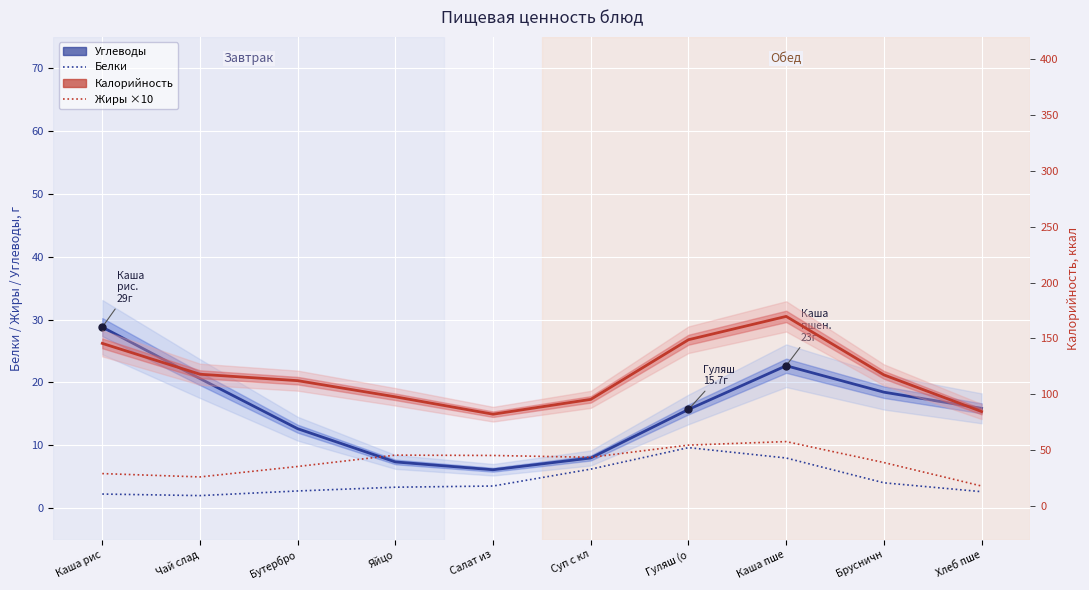

What is the label of the 9th point from the right?

Чай слад